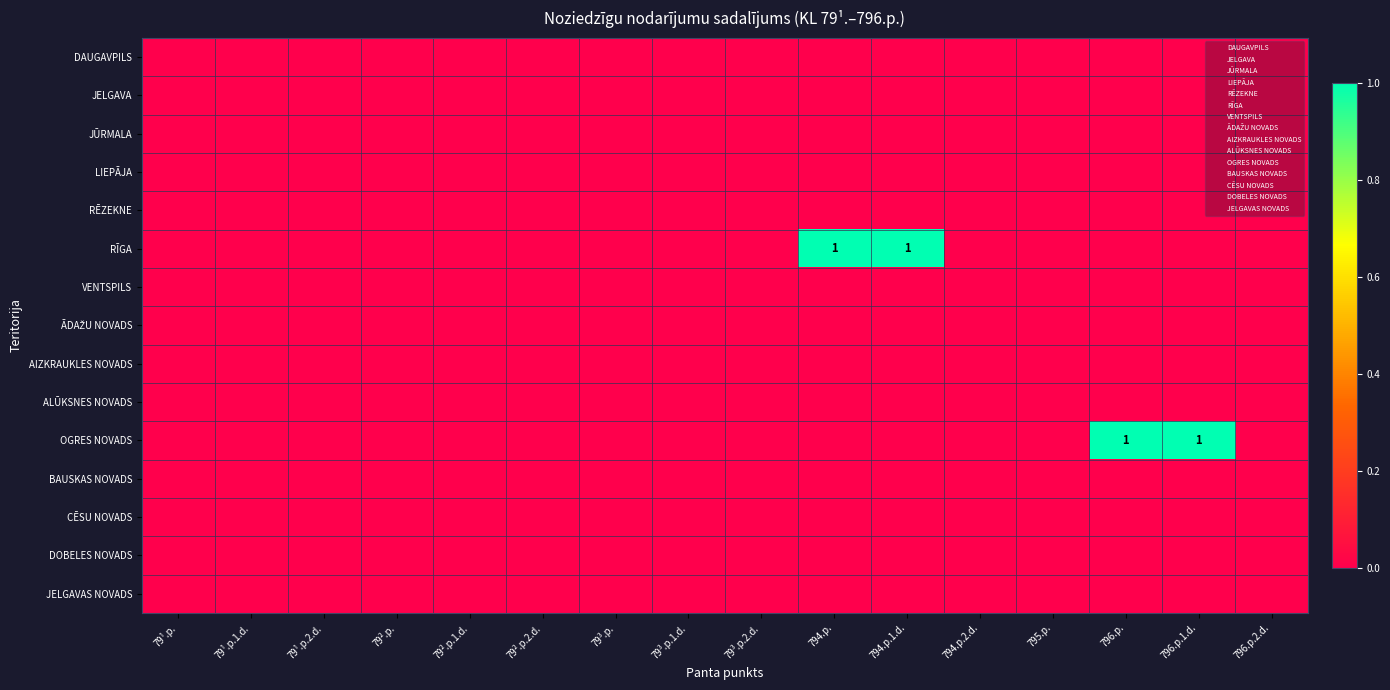

Which category has the lowest value in the RĒZEKNE series?

79¹.p.